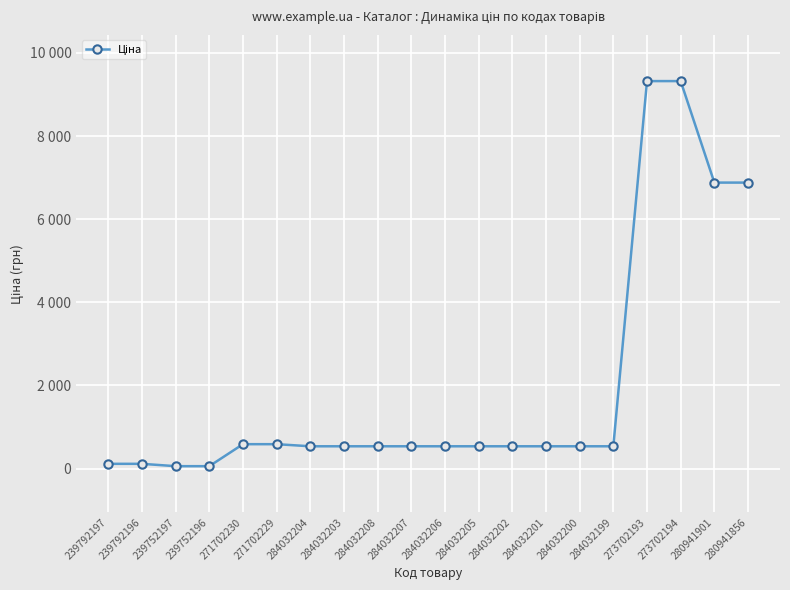

Does the chart have visible grid lines?

Yes